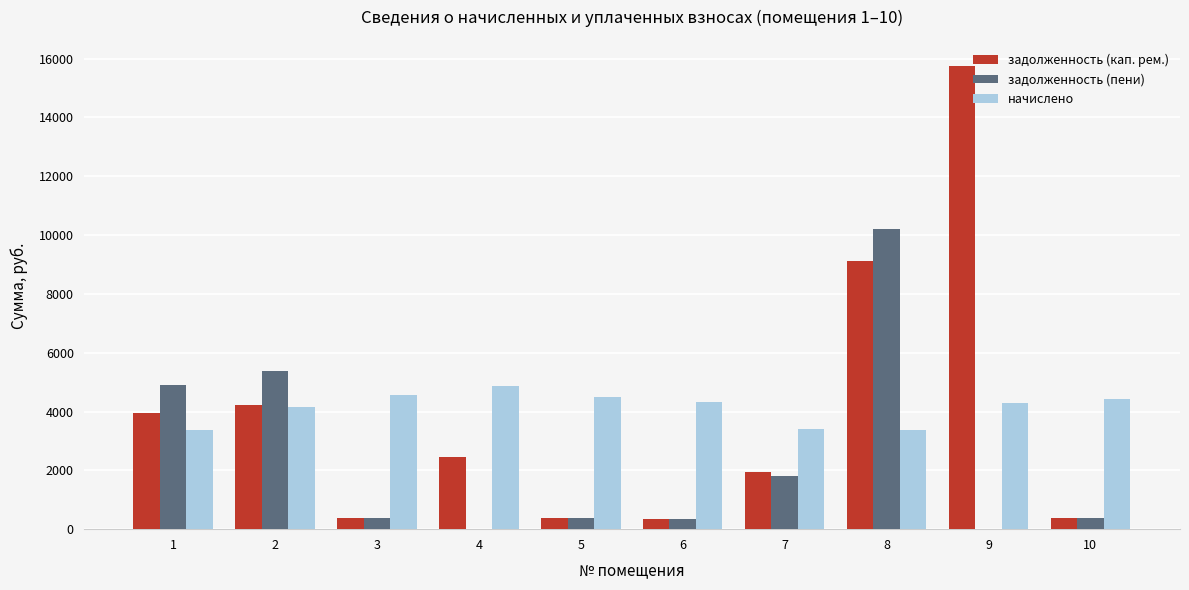

What are all the series names shown in the legend?

задолженность (кап. рем.), задолженность (пени), начислено